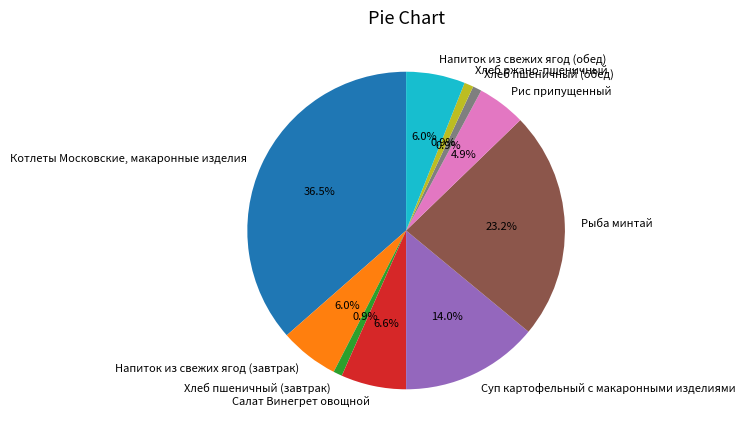

Between Рис припущенный and Напиток из свежих ягод (завтрак), which is larger?

Напиток из свежих ягод (завтрак)